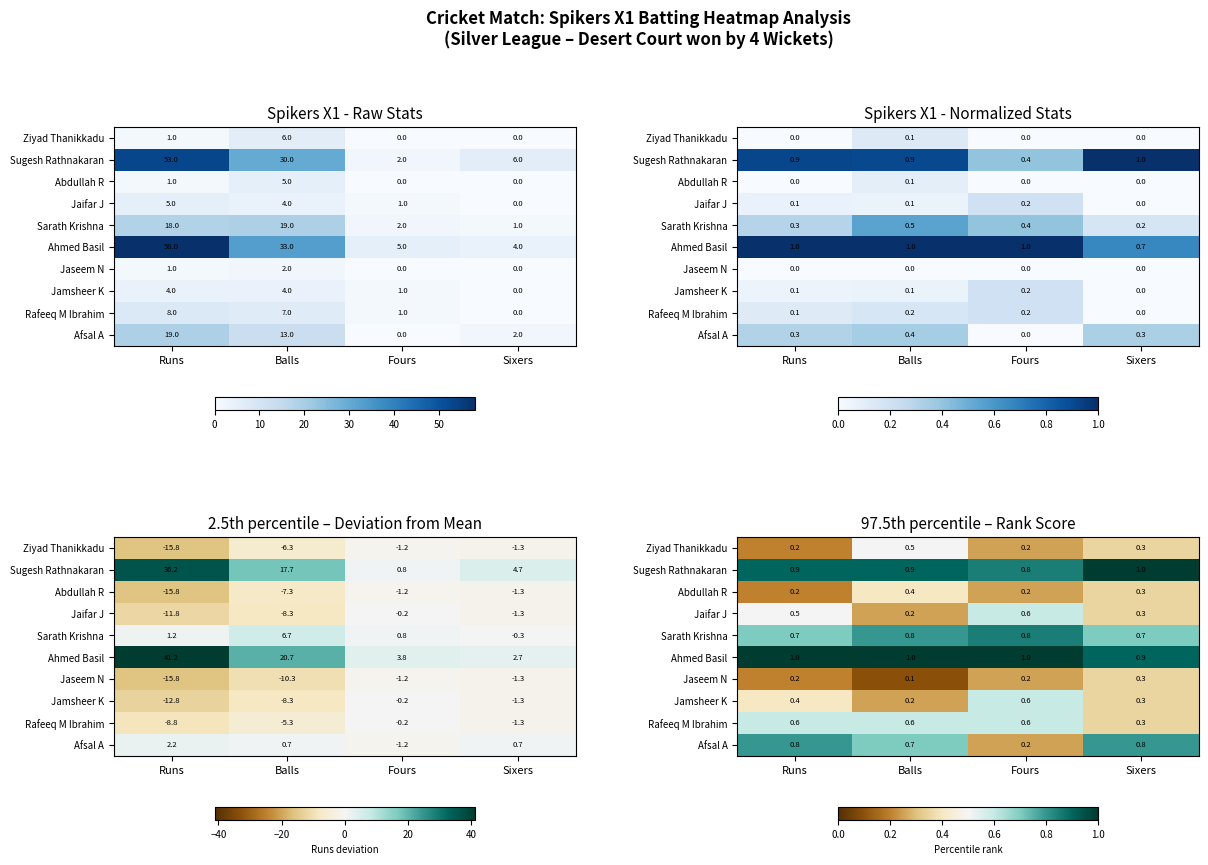

Rank the categories by Ziyad Thanikkadu value from highest to lowest.

Balls, Sixers, Fours, Runs